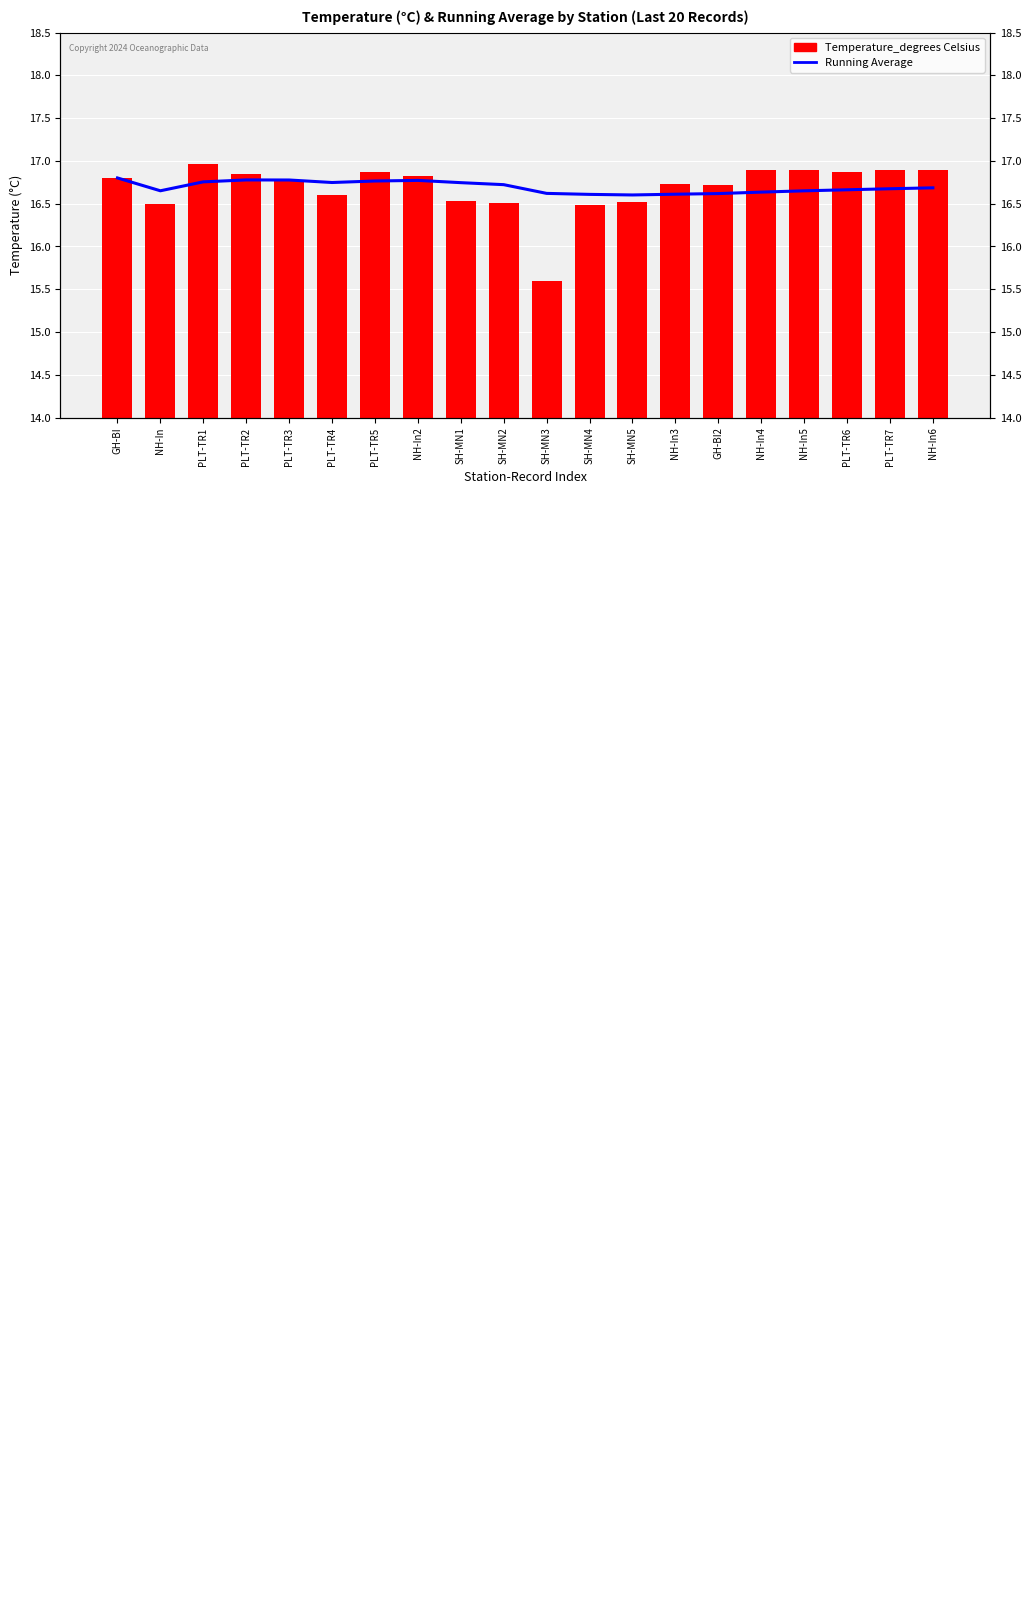

Which series has the largest range (max minus min)?

Temperature_degrees Celsius